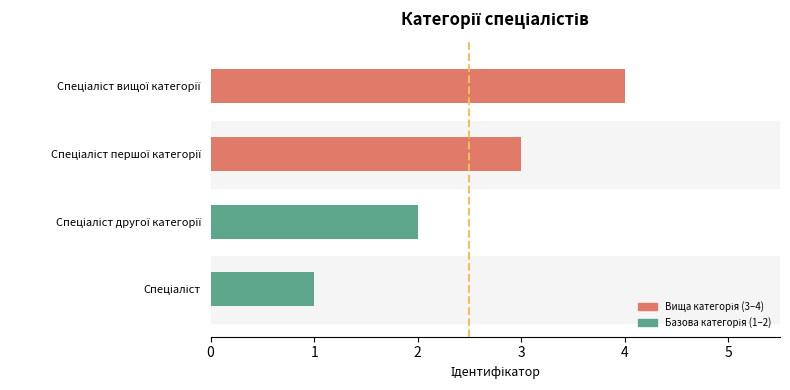

What is the maximum value shown in the chart?

4